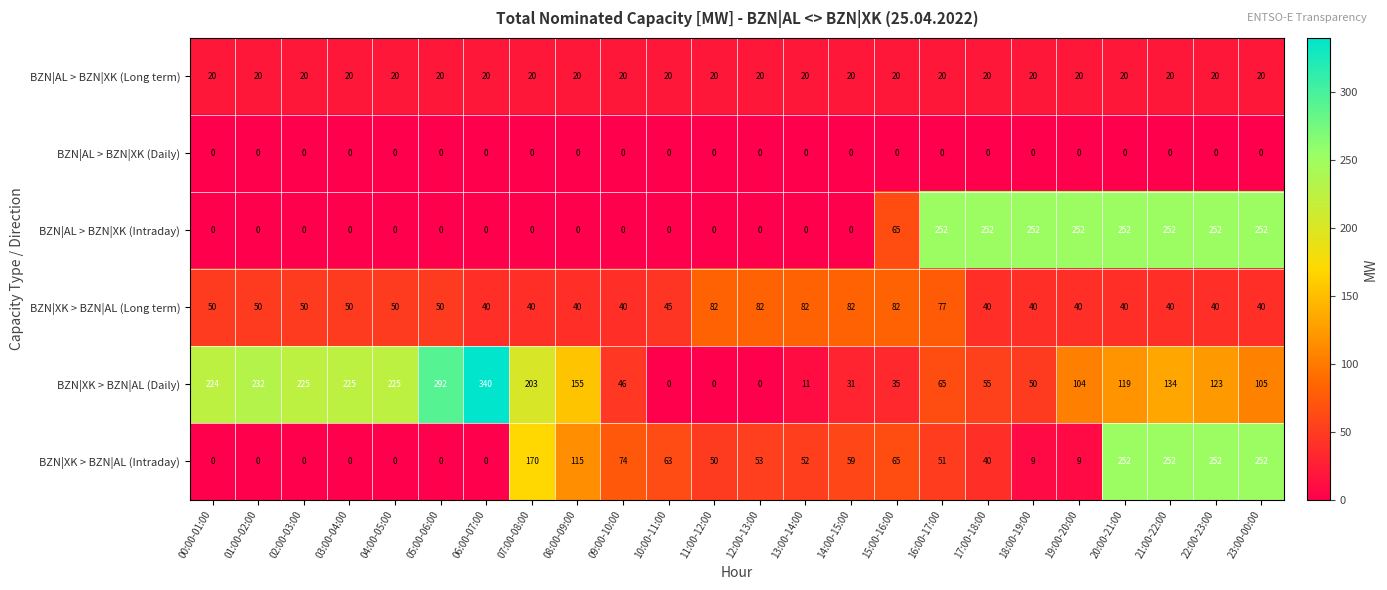

At which label is BZN|AL > BZN|XK (Intraday) closest to 126?

15:00-16:00